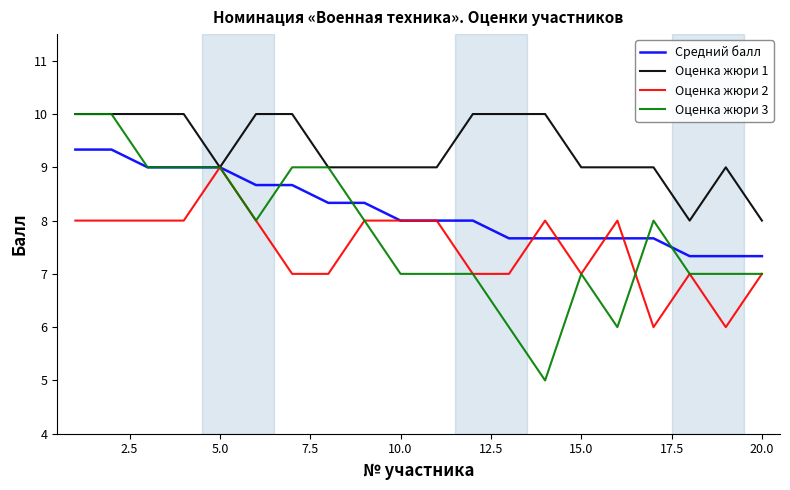

What is the greatest value displayed?

10.0